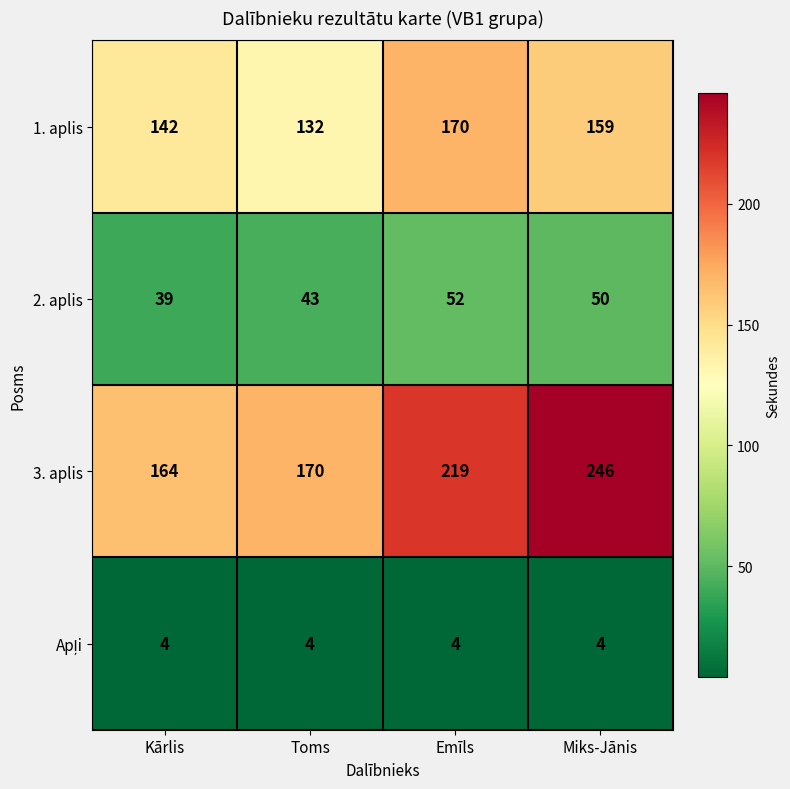

Which category has the highest value across all series?

Miks-Jānis